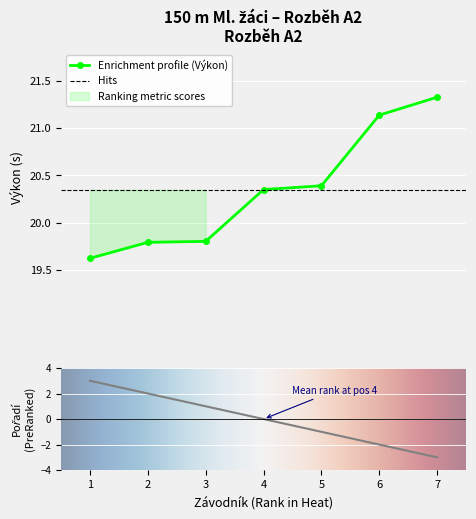

Which series has the largest range (max minus min)?

Pořadí